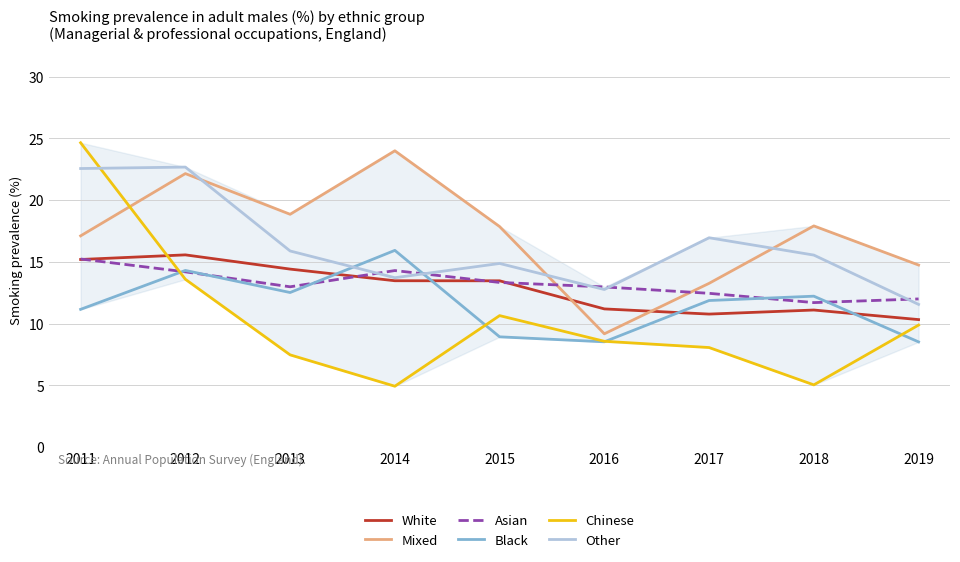

What is the difference between the highest and lowest values at 2013?

11.4